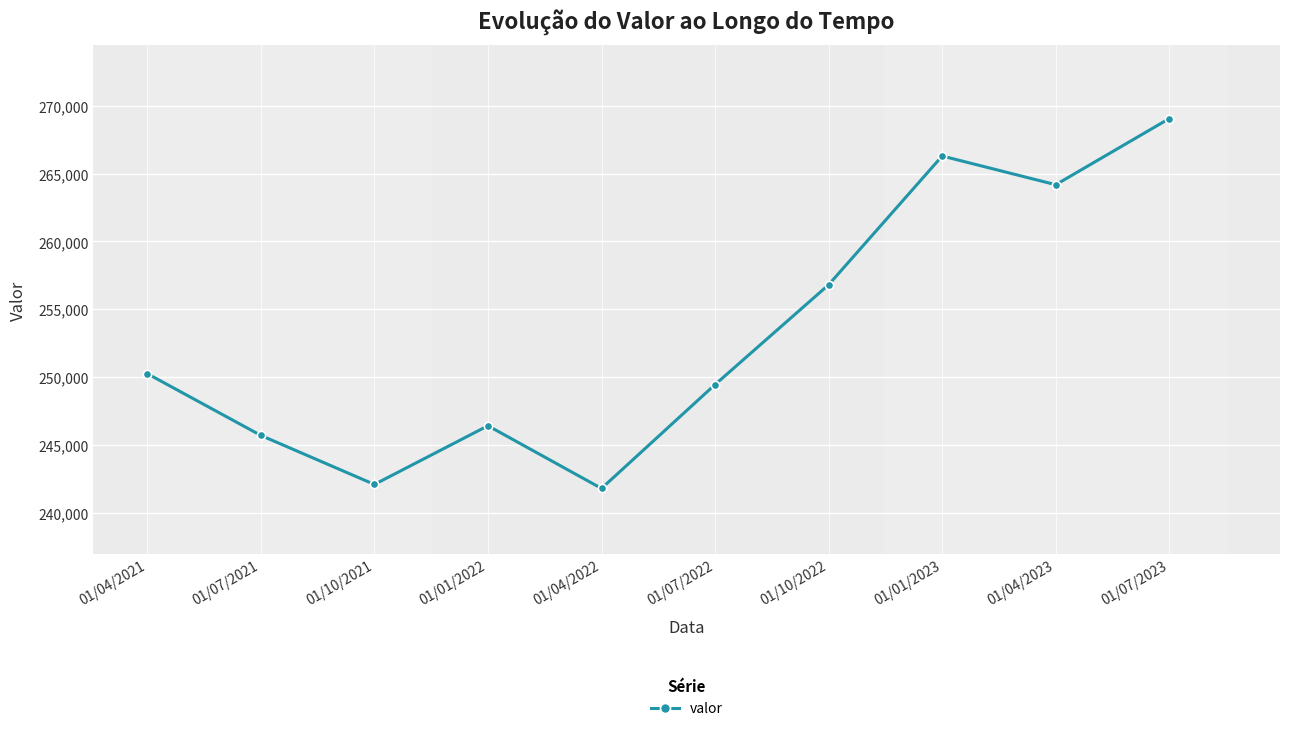

Between 01/01/2022 and 01/07/2021, which is larger?

01/01/2022